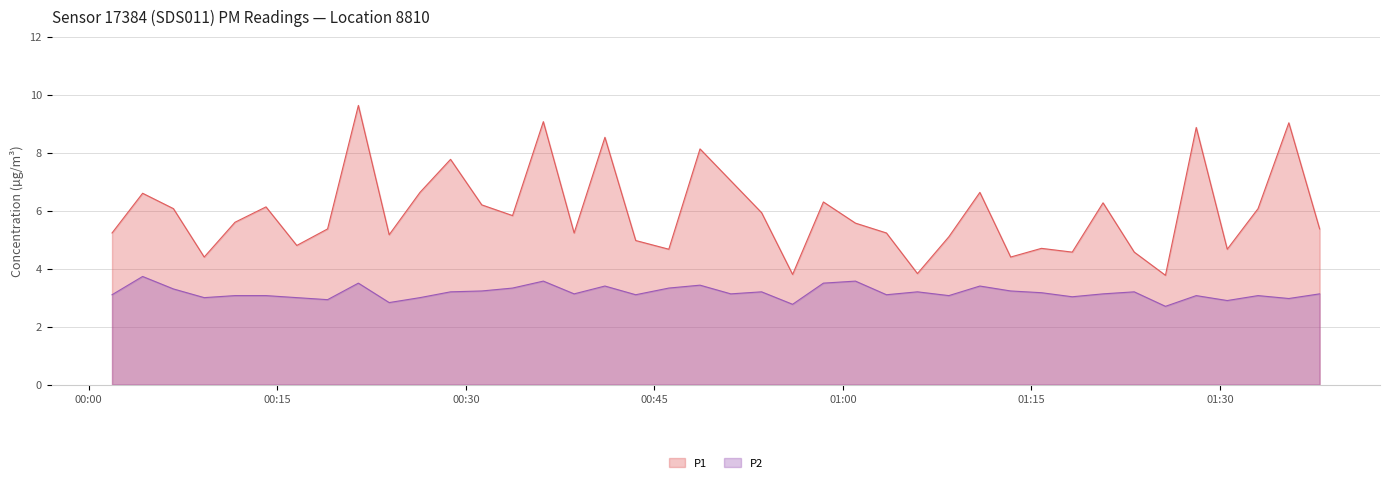

What is the value of the P1 point at the 12th from the left?

7.8